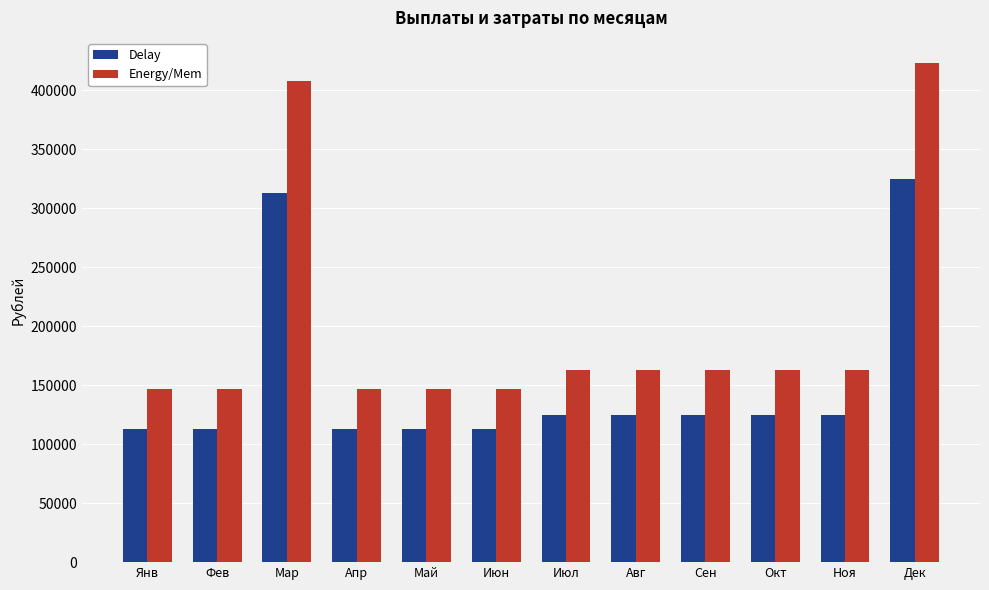

How many groups of bars are there?

12